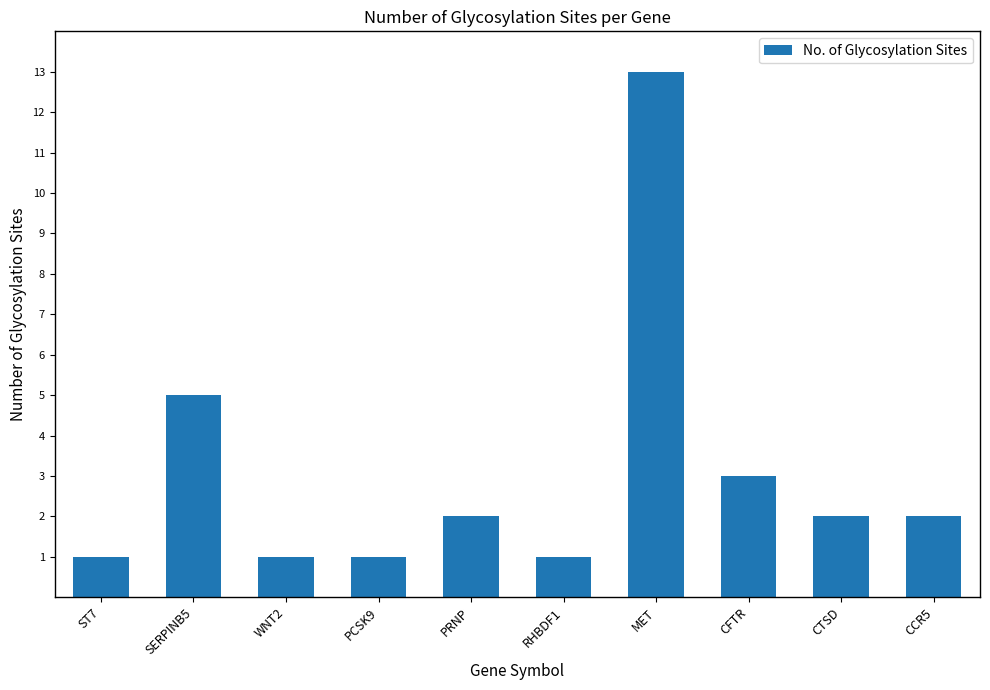

True or false: the data shows 1 at RHBDF1.

True